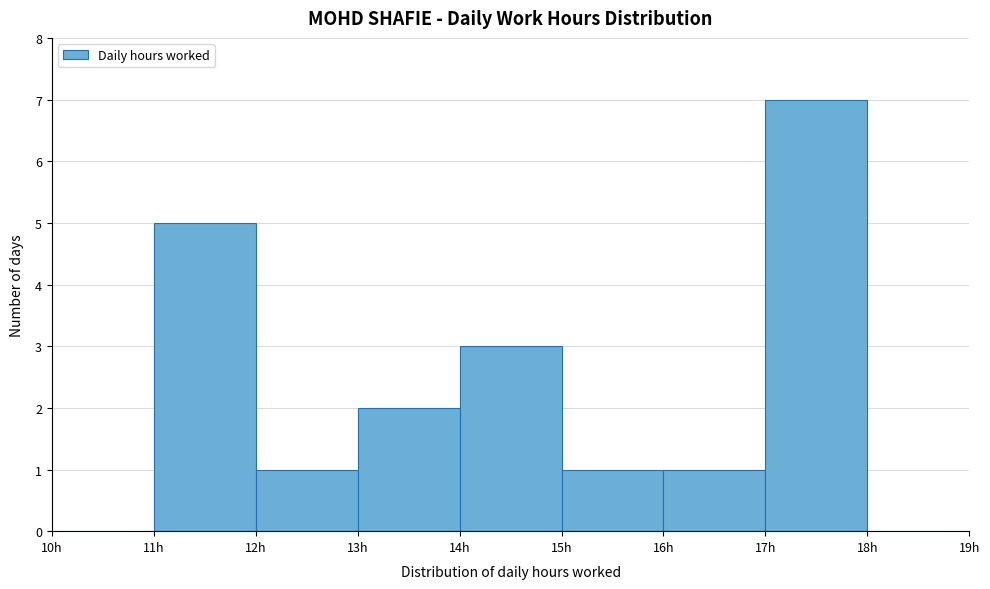

Over which range of the x-axis is the bar tallest?

17 to 18